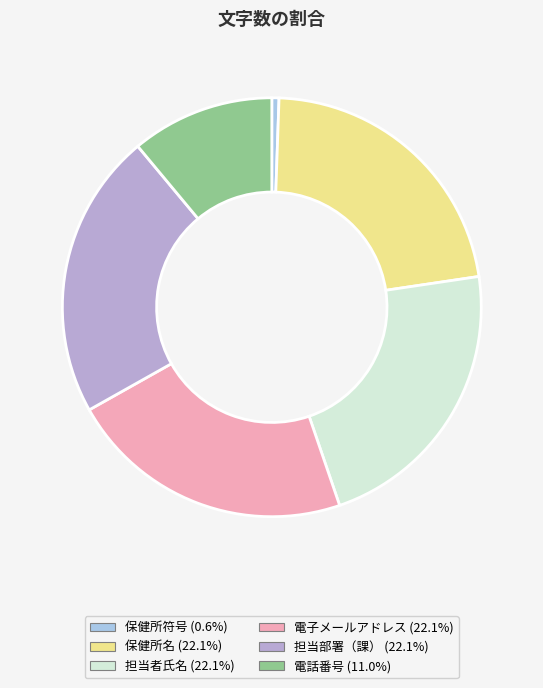

How many slices are in this pie chart?

6